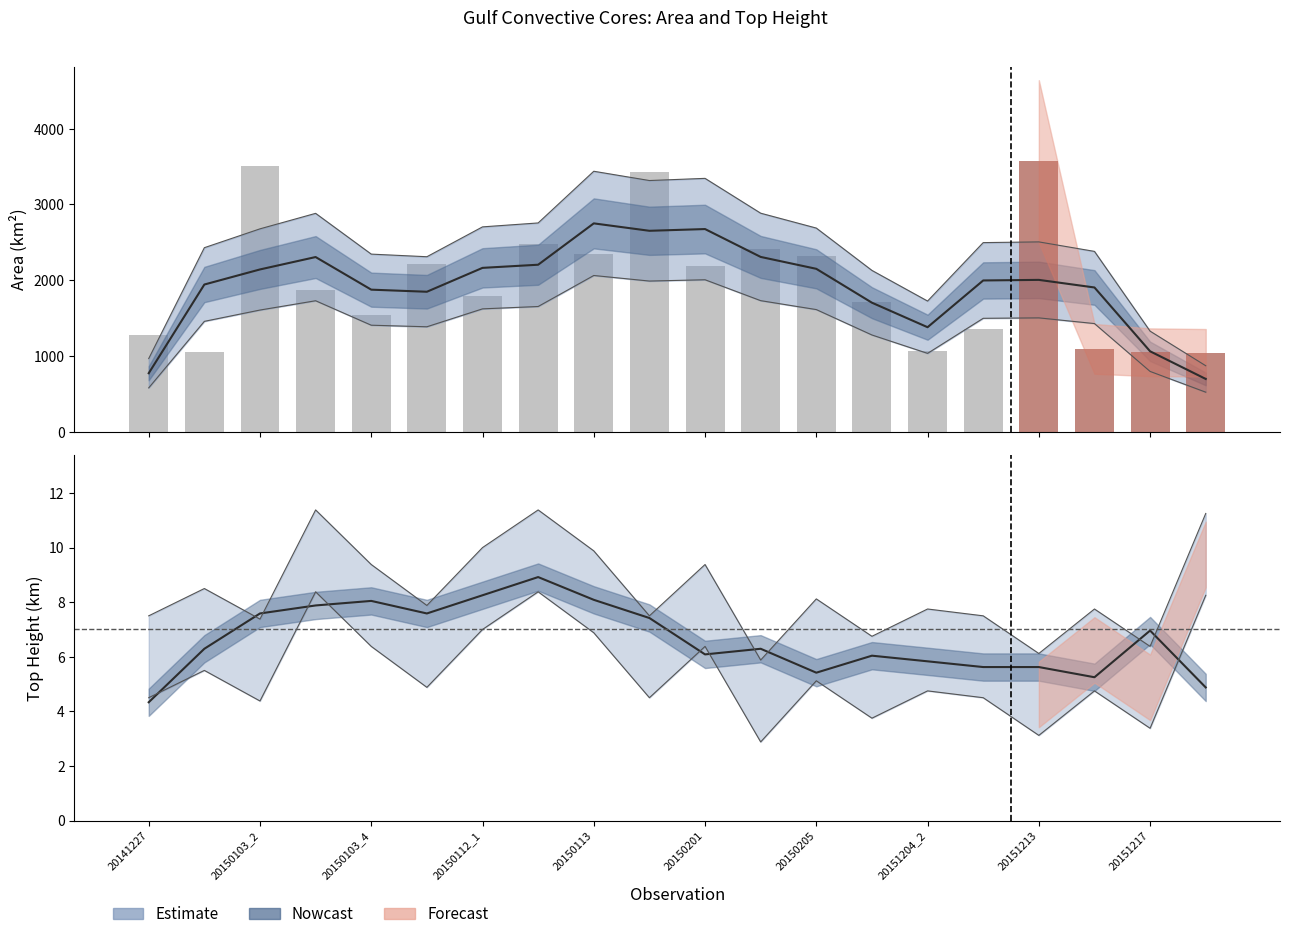

What is the sum of all values?

39321.1